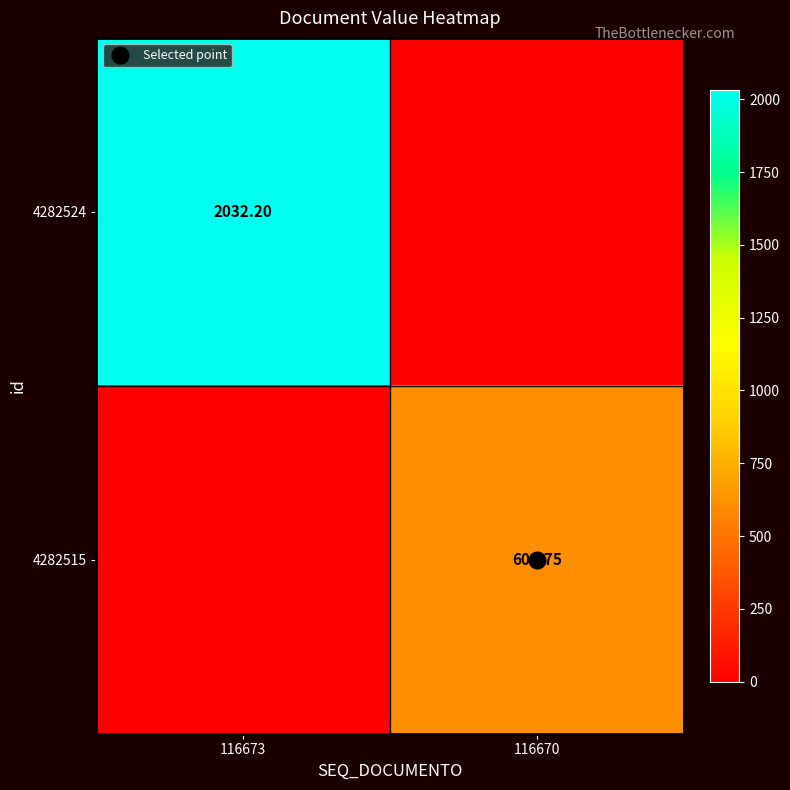

At which label is 4282524 closest to 1016?

116670